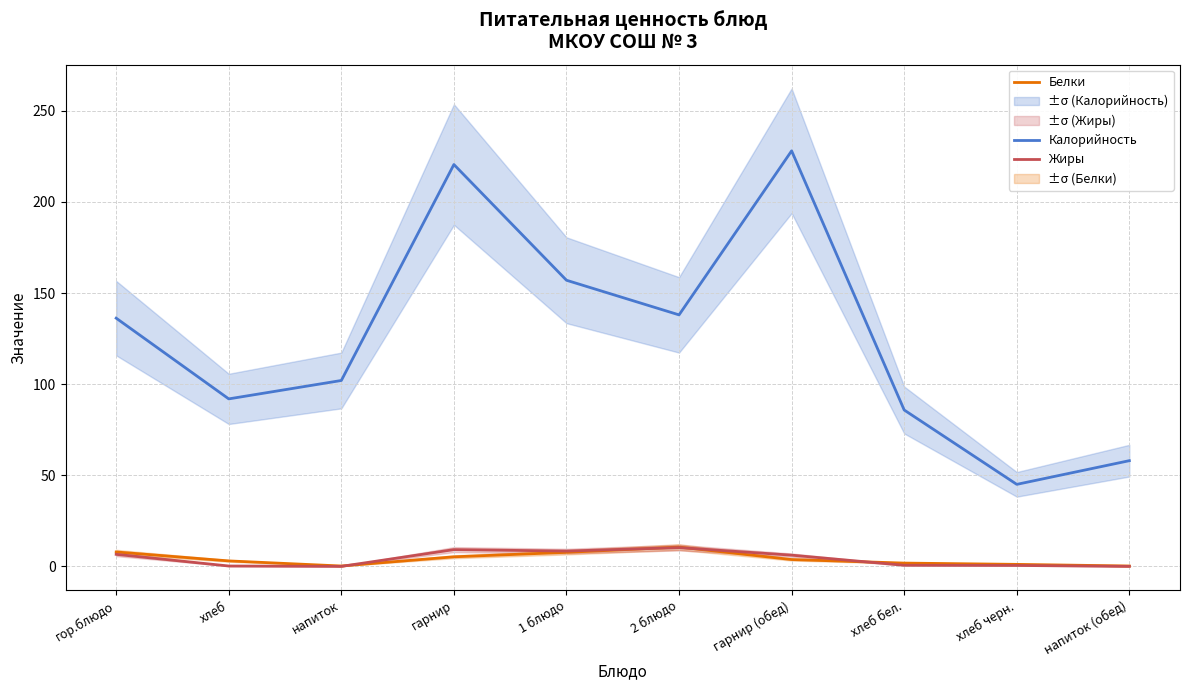

What is the highest value of the Жиры series?

10.3